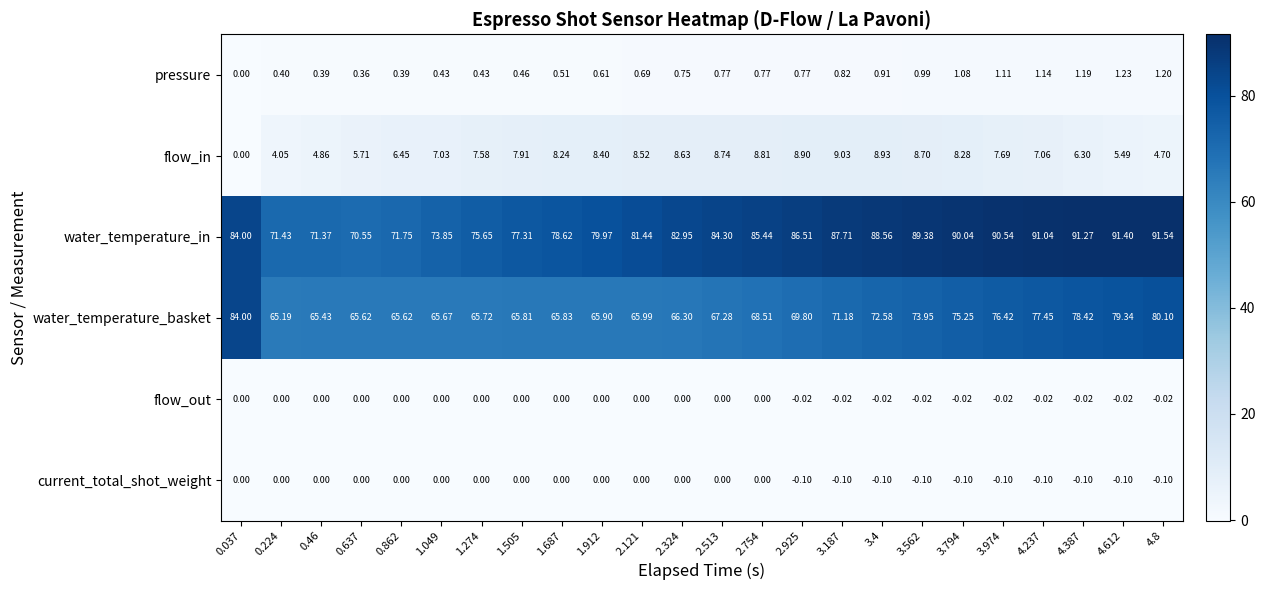

Is the value of current_total_shot_weight at 0.862 greater than the value of water_temperature_in at 1.505?

No